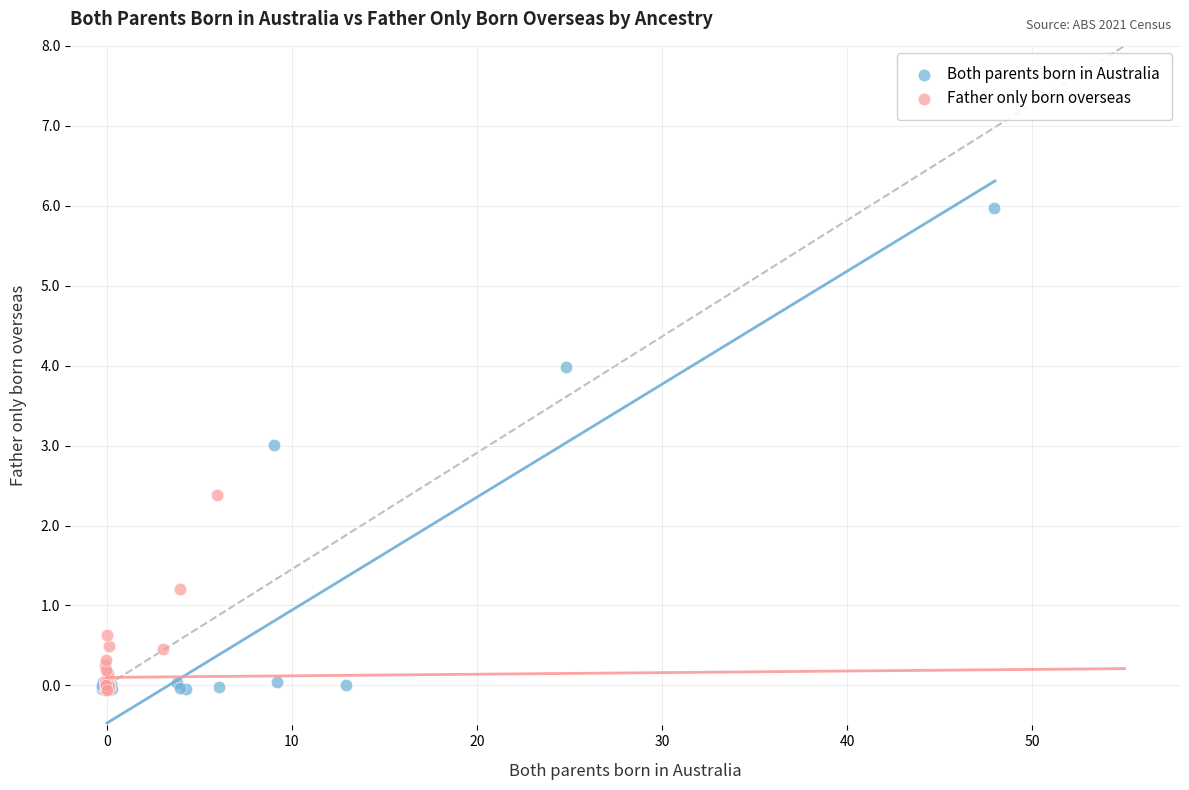

What are all the series names shown in the legend?

Both parents born in Australia, Father only born overseas